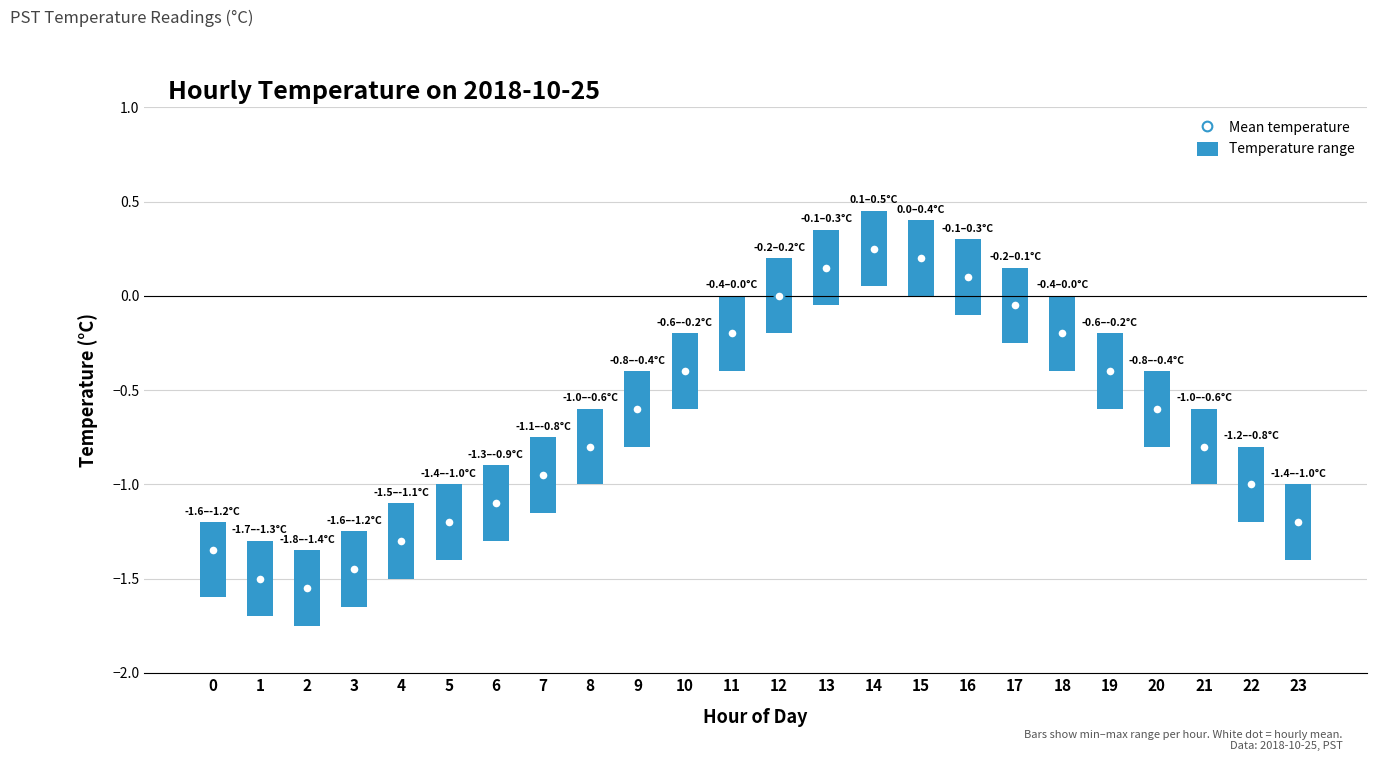

List the series in order of their overall mean, highest first.

Max Temp (°C), Mean Temp (°C), Min Temp (°C)